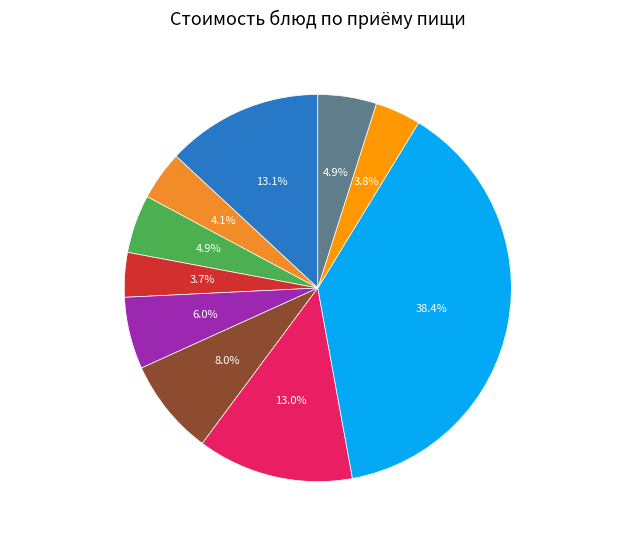

How many segments does this pie chart have?

10